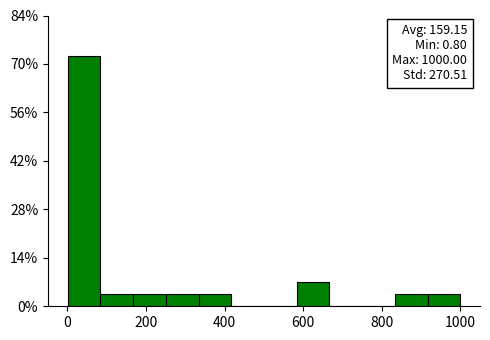

Which range on the x-axis has the tallest bar?

0 to 80